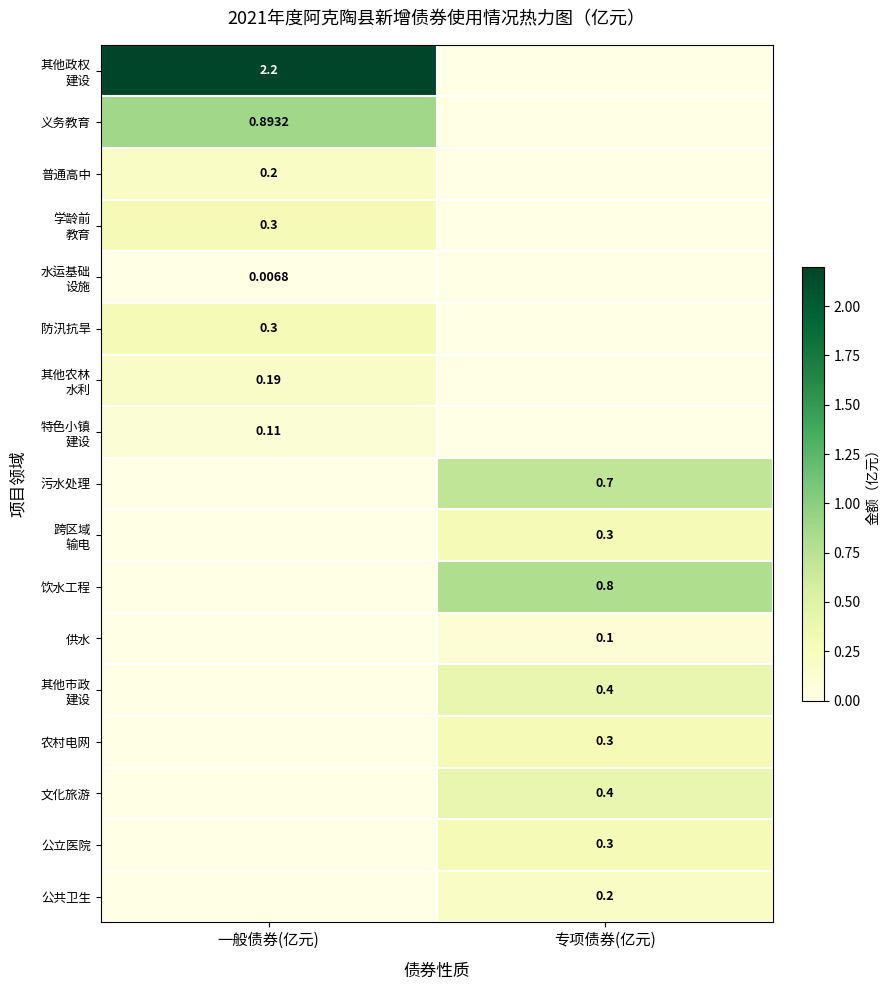

What is the approximate value of 跨区域 输电 at 专项债券(亿元)?

0.3